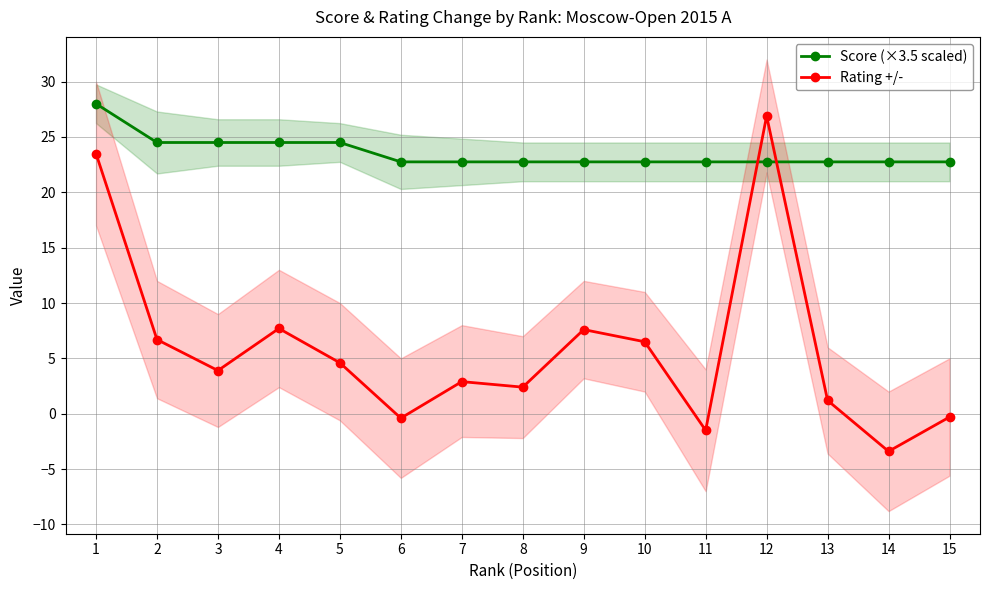

Reading left to right, what are all the values shown in this chart?

Score (×3.5 scaled): 28.0	24.5	24.5	24.5	24.5	22.8	22.8	22.8	22.8	22.8	22.8	22.8	22.8	22.8	22.8
Rating +/-: 23.5	6.7	3.9	7.7	4.6	-0.4	2.9	2.4	7.6	6.5	-1.5	26.9	1.2	-3.4	-0.3